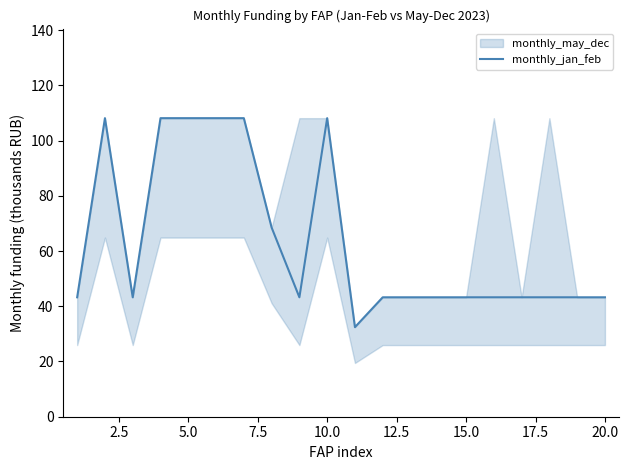

What is the minimum value for monthly_jan_feb?

32.4